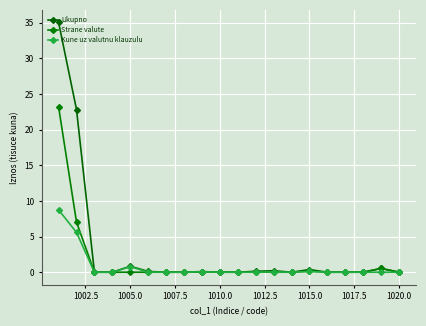

What is the difference between the maximum and minimum values in the Strane valute series?

23.2